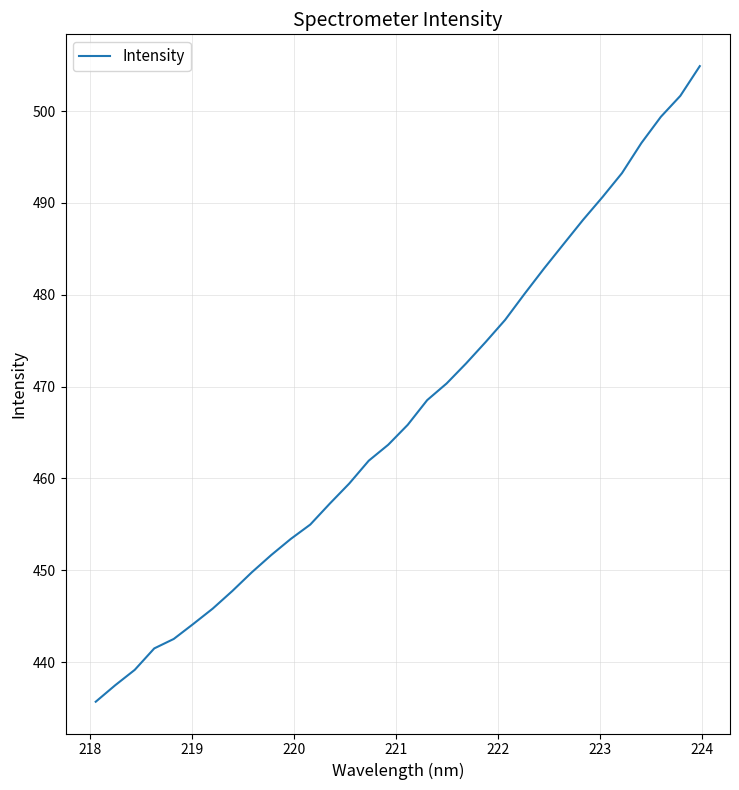

What is the maximum value shown in the chart?

504.9